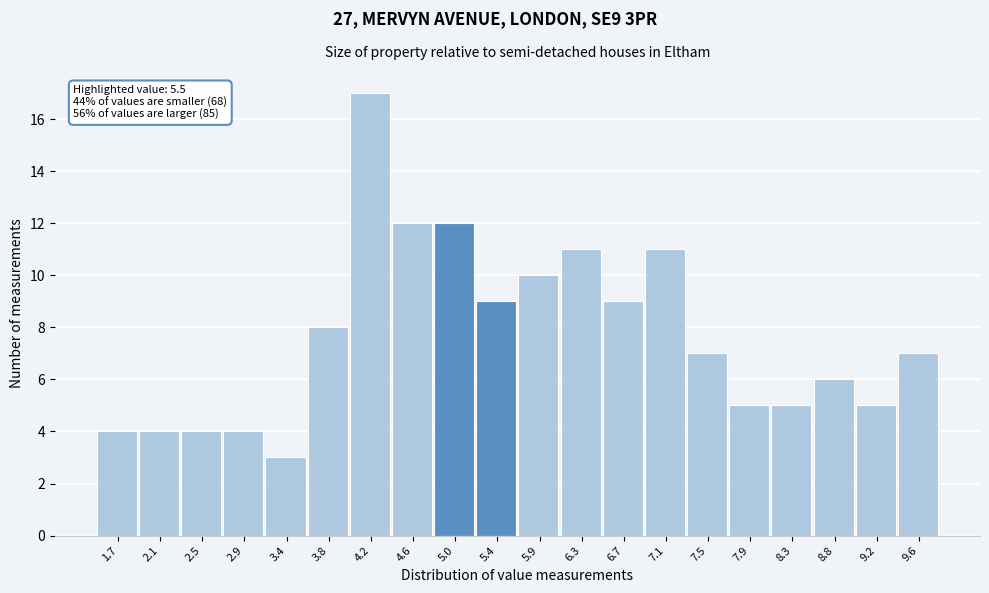

Reading left to right, list all the values displayed in this chart.

1.7=4	2.1=4	2.5=4	2.9=4	3.4=3	3.8=8	4.2=17	4.6=12	5.0=12	5.4=9	5.9=10	6.3=11	6.7=9	7.1=11	7.5=7	7.9=5	8.3=5	8.8=6	9.2=5	9.6=7